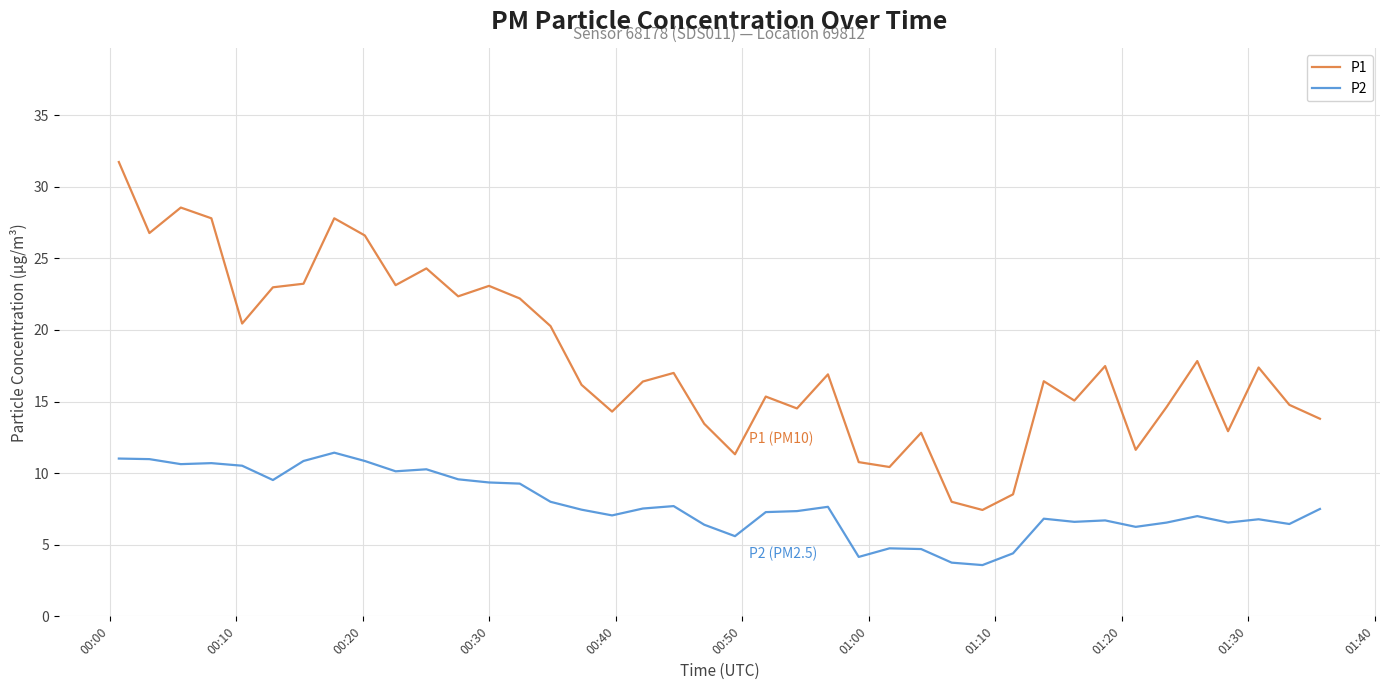

What is the lowest value of the P1 series?

7.4